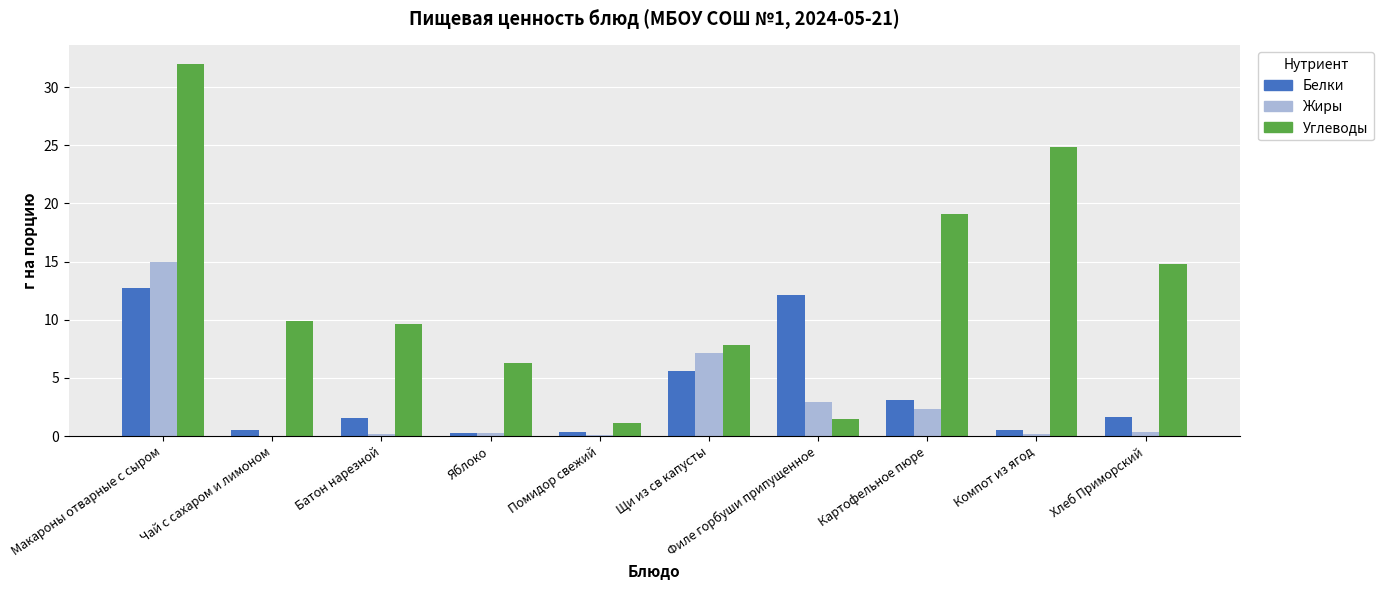

How many values in the Углеводы series exceed 9?

6